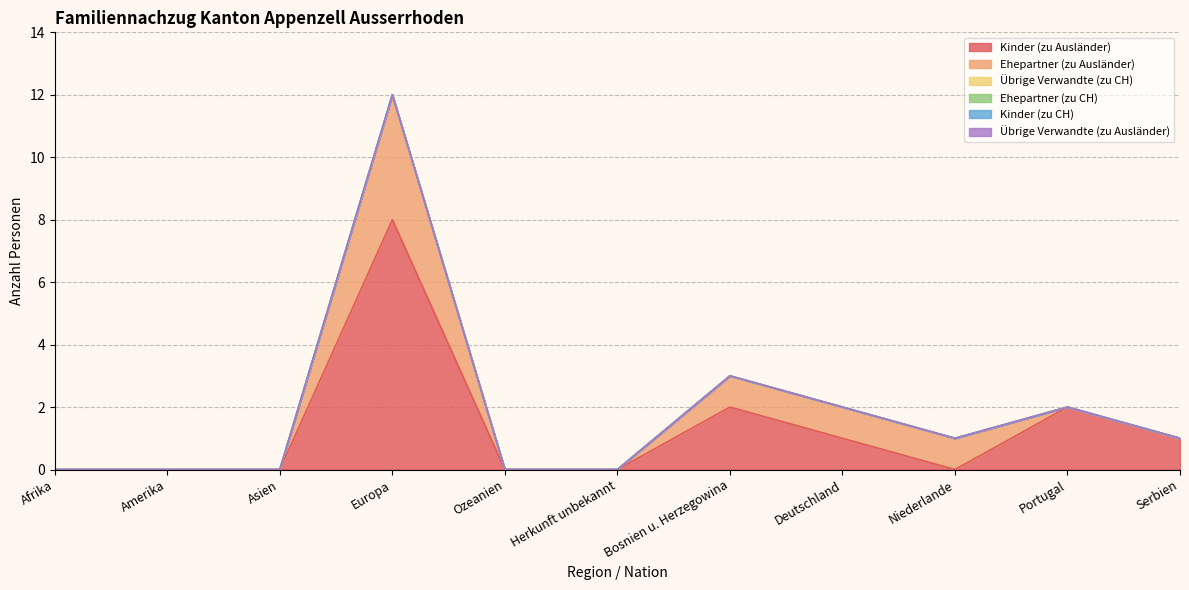

True or false: Ehepartner (zu CH) has a value of 0 at Afrika.

True